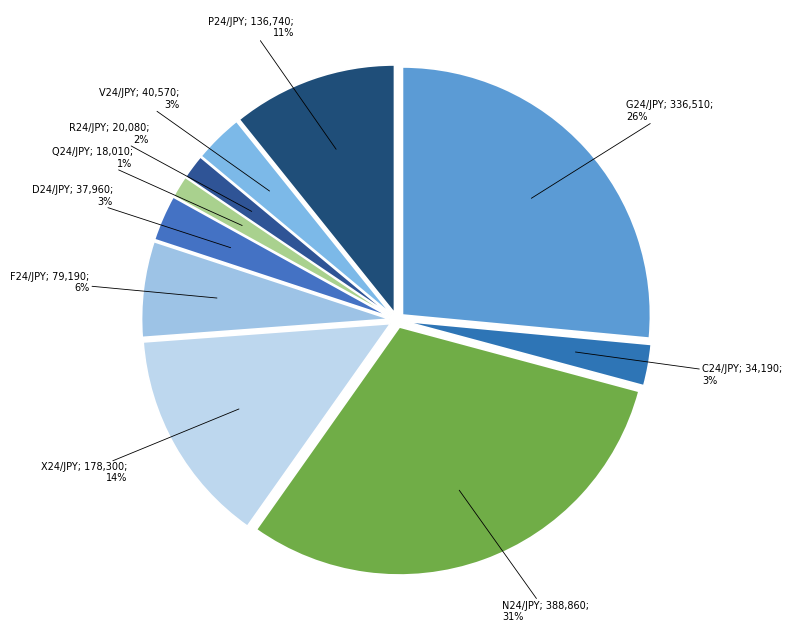

How many slices are in this pie chart?

10